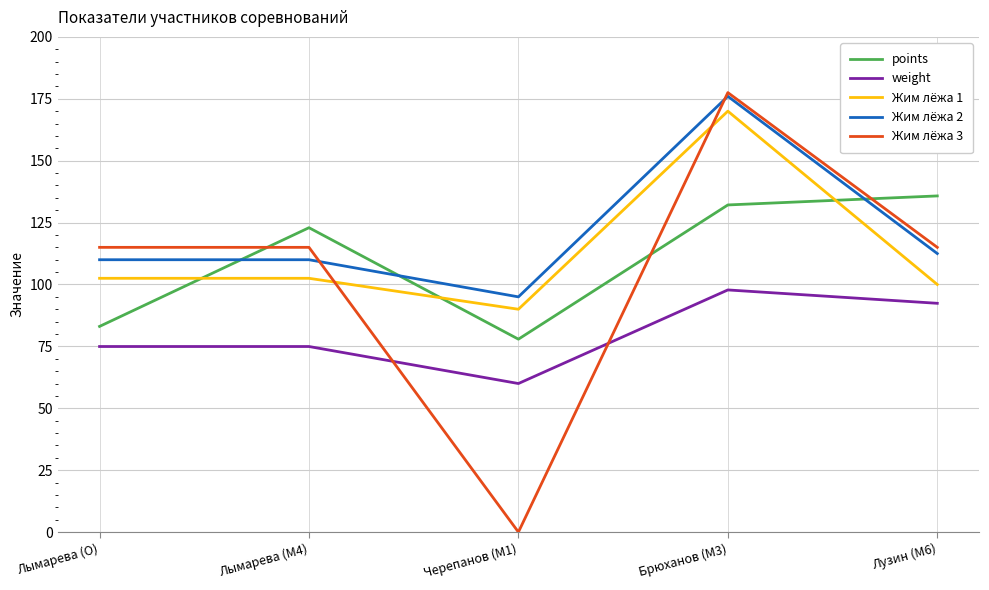

True or false: points has more than 2 interior local peaks.

False